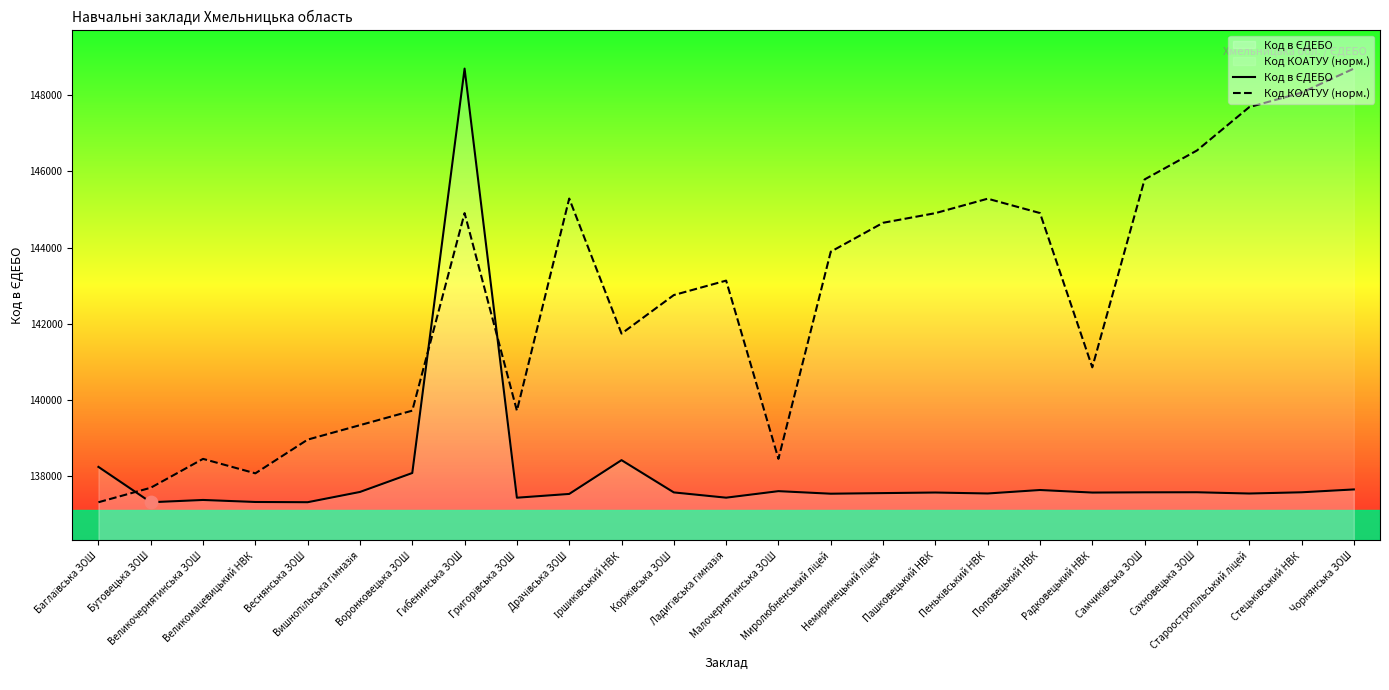

Is the value of Код КОАТУУ (норм.) at Веснянська ЗОШ greater than the value of Код в ЄДЕБО at Пеньківський НВК?

Yes